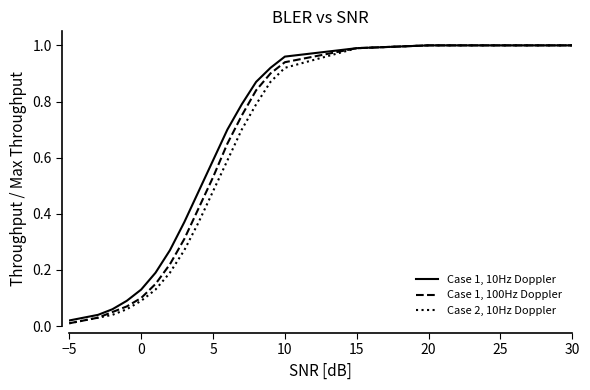

List the series in order of their overall mean, lowest first.

Case 2, 10Hz Doppler, Case 1, 100Hz Doppler, Case 1, 10Hz Doppler